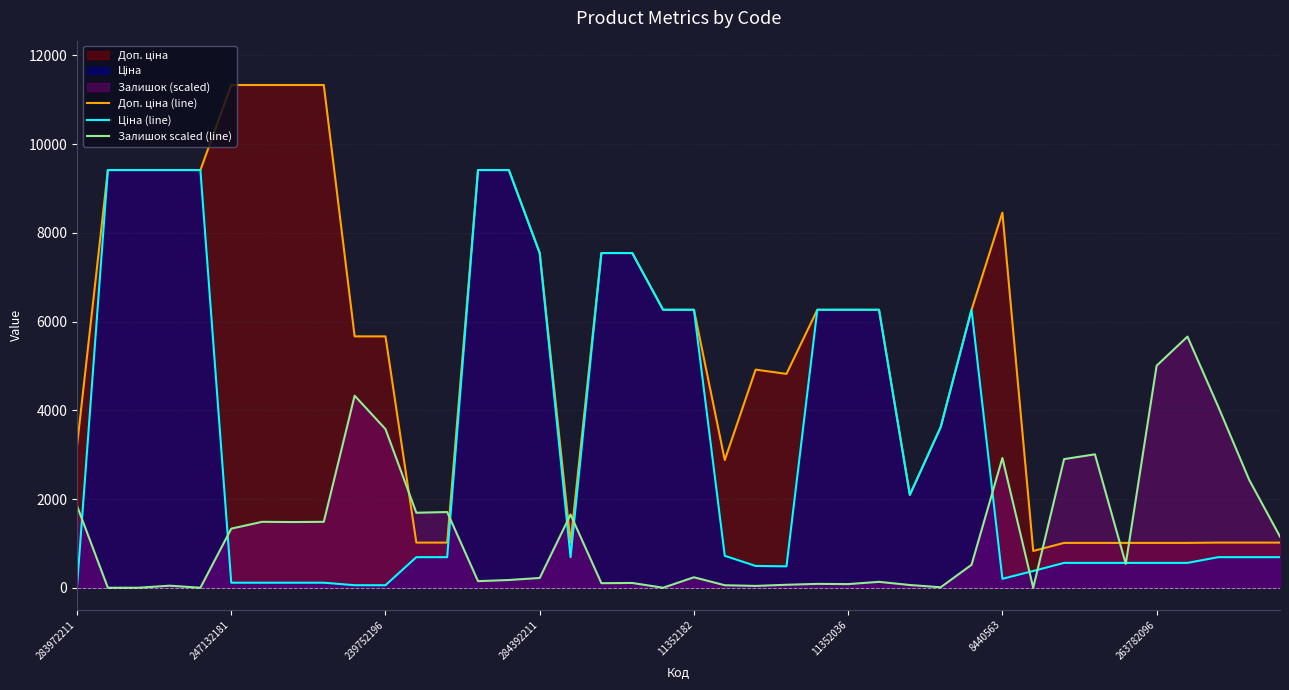

What position from the left is 23?

24